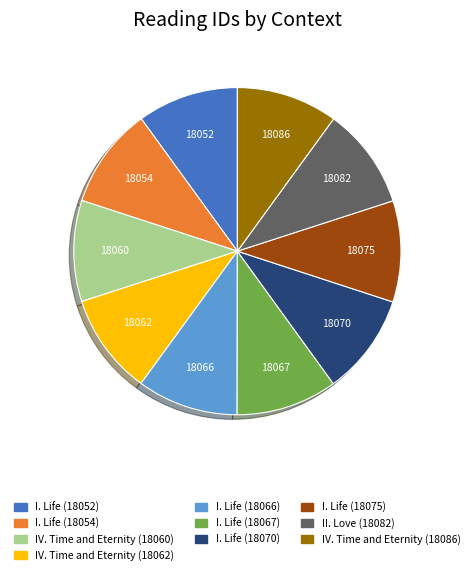

Do I. Life (18052) and I. Life (18075) together represent more than half of the pie?

No